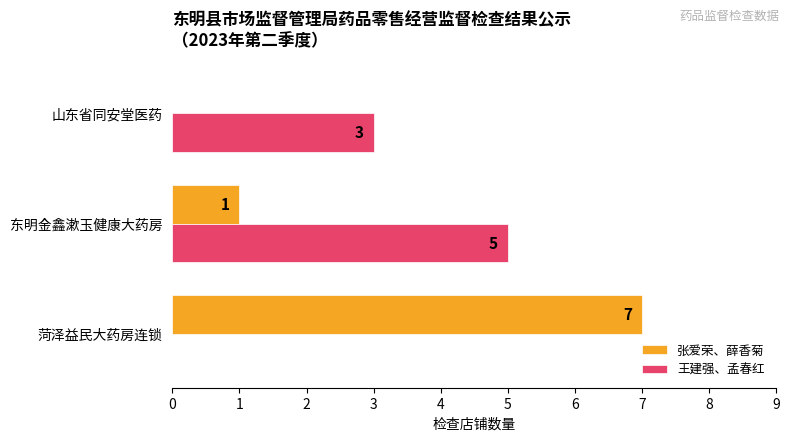

Count the 张爱荣、薛香菊 values in the range 0 to 7.

3